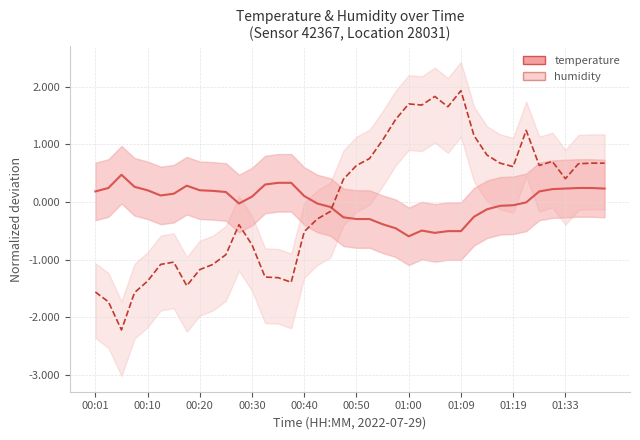

The value of temperature (mean) at 00:50 is 0.2. True or false?

False